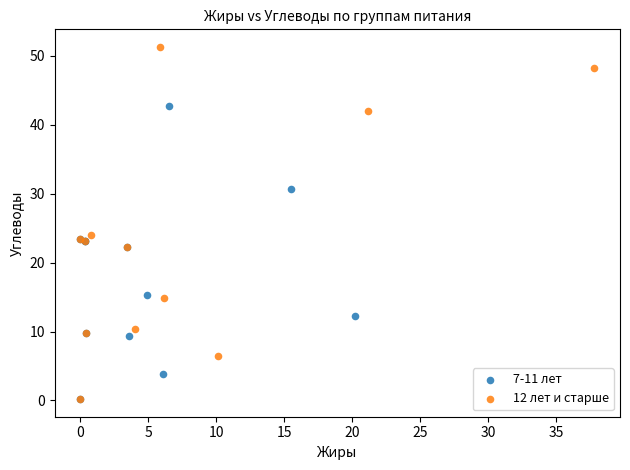

Which series contains the highest Y value?

12 лет и старше